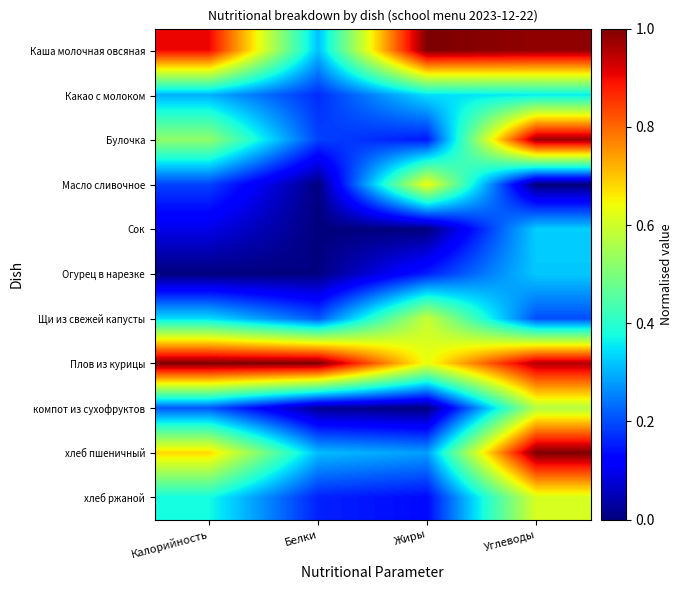

Which series has the largest total across all categories?

Плов из курицы